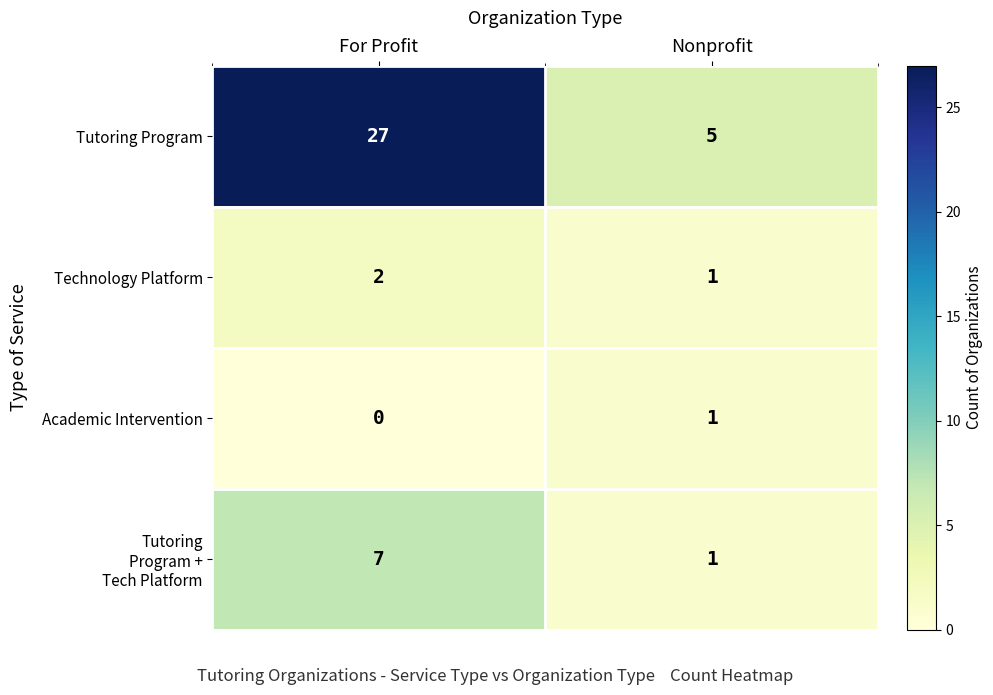

What is the difference between the maximum and minimum values in the Tutoring Program series?

22